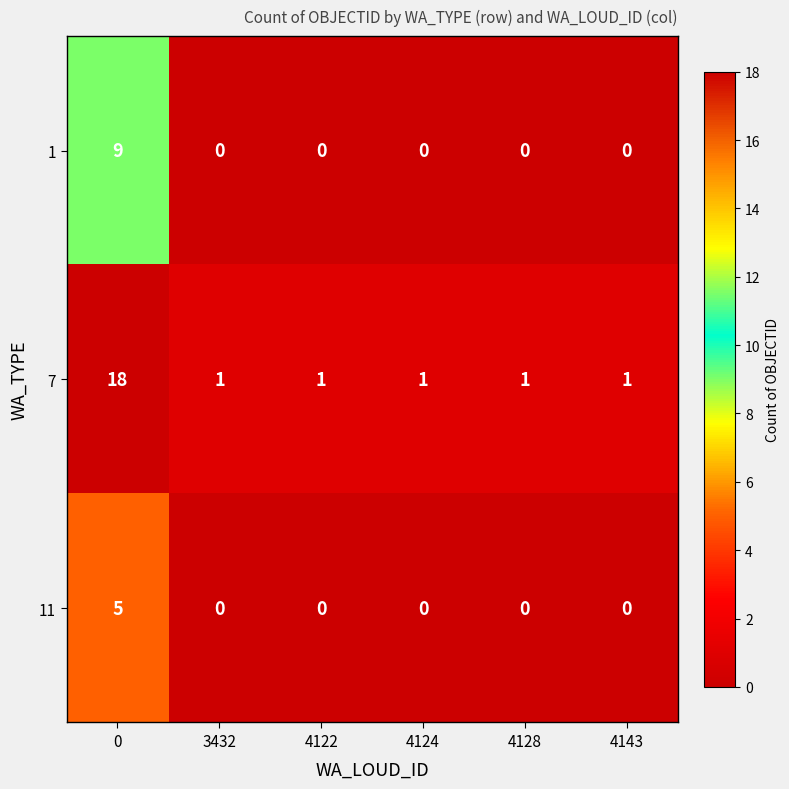

Which series changed the most between 0 and 4128?

7